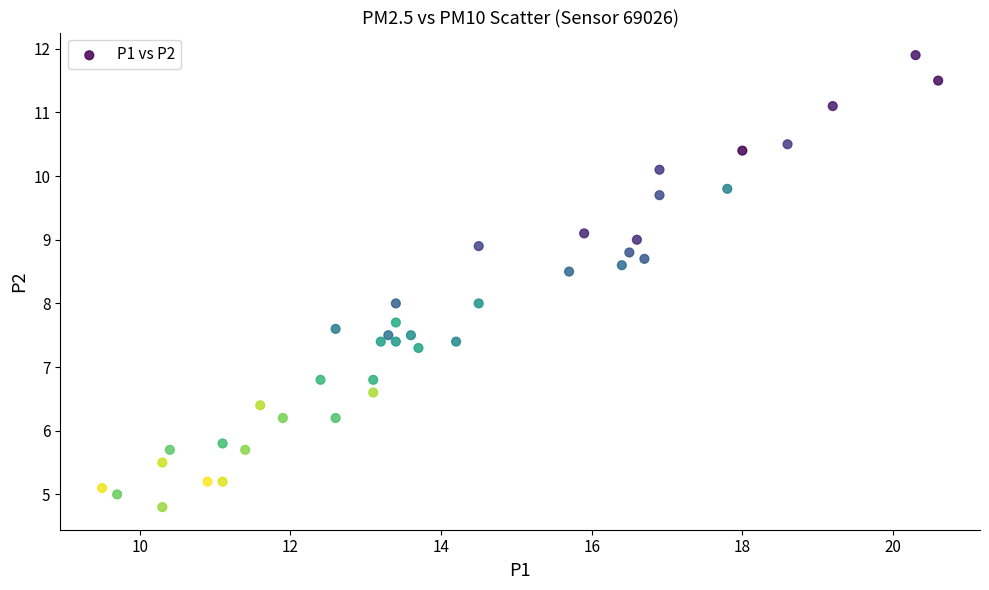

What is the range of Y values (max minus min)?

7.1